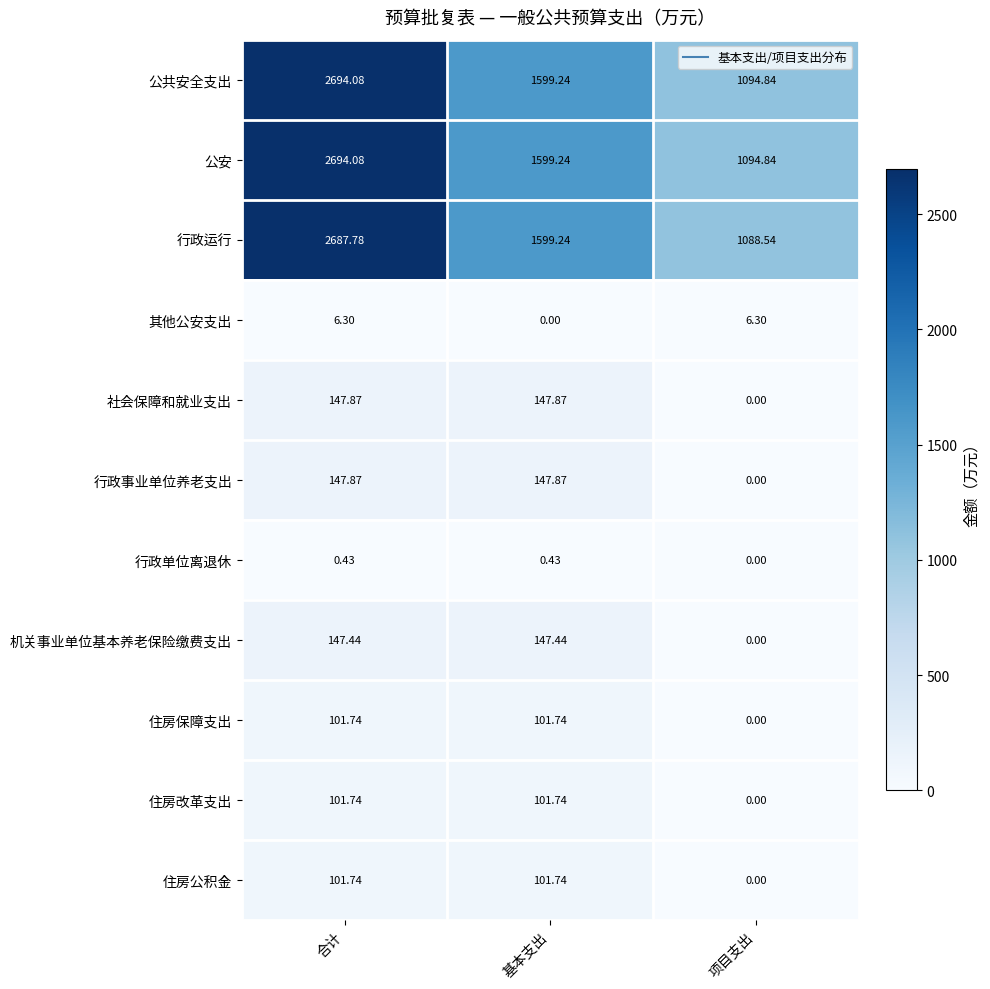

At which label is 其他公安支出 closest to 3?

基本支出